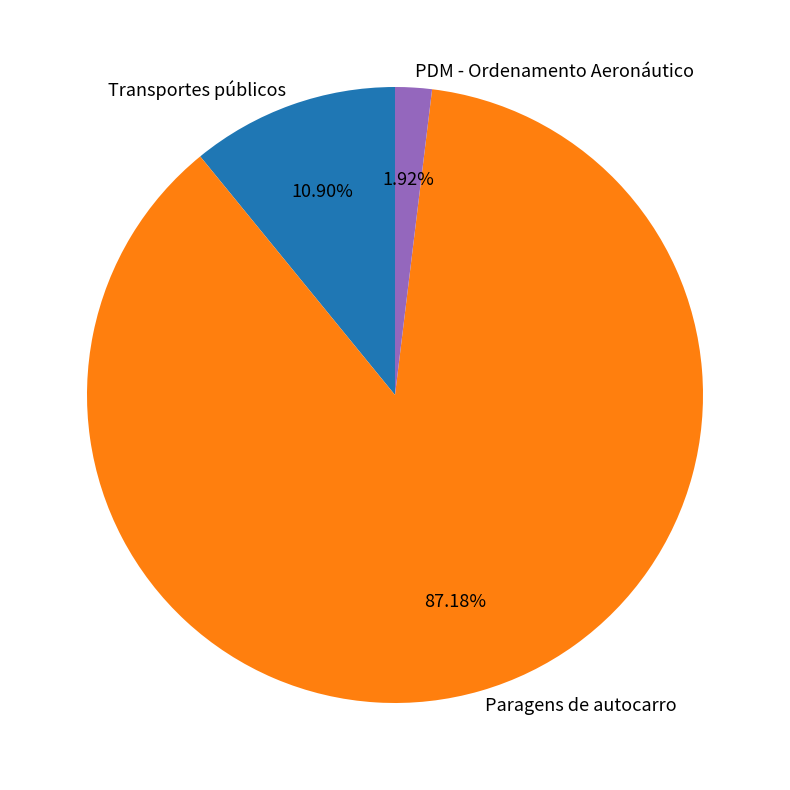

To the nearest percent, what percentage of the pie is PDM - Ordenamento Aeronáutico?

2%